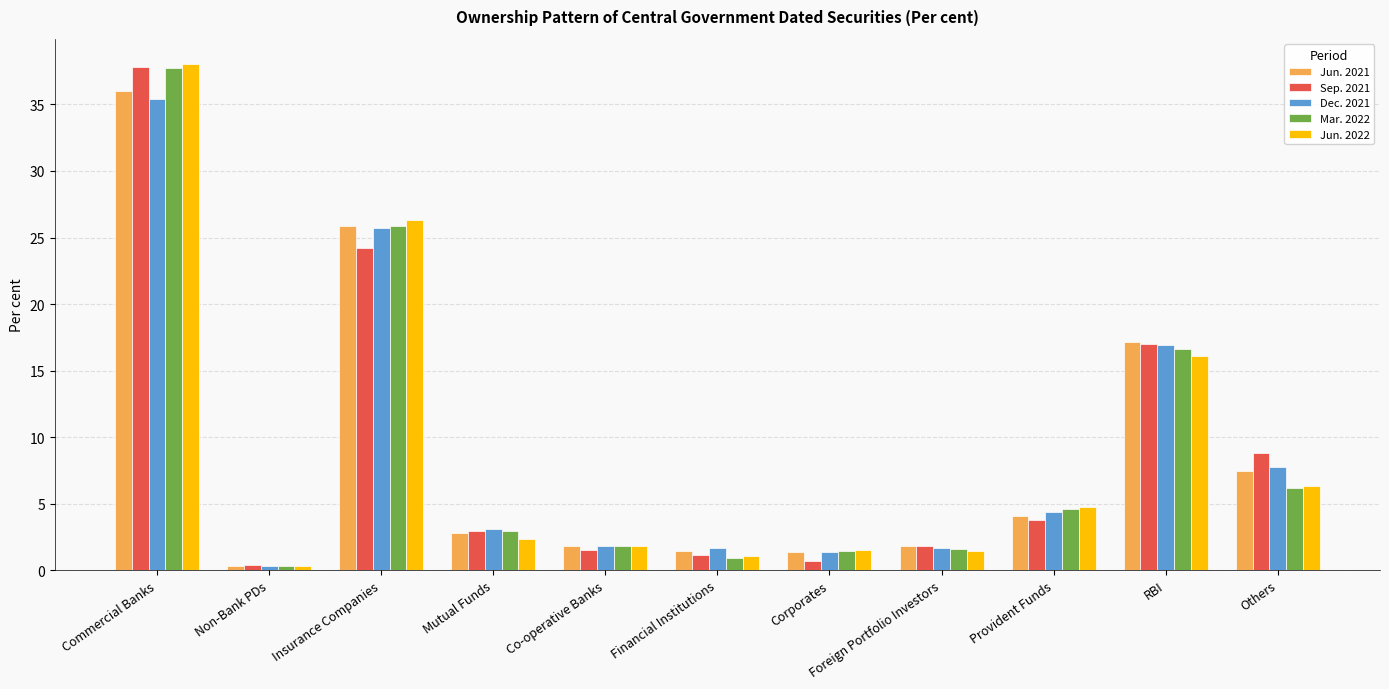

How many values in the Jun. 2021 series exceed 2?

6